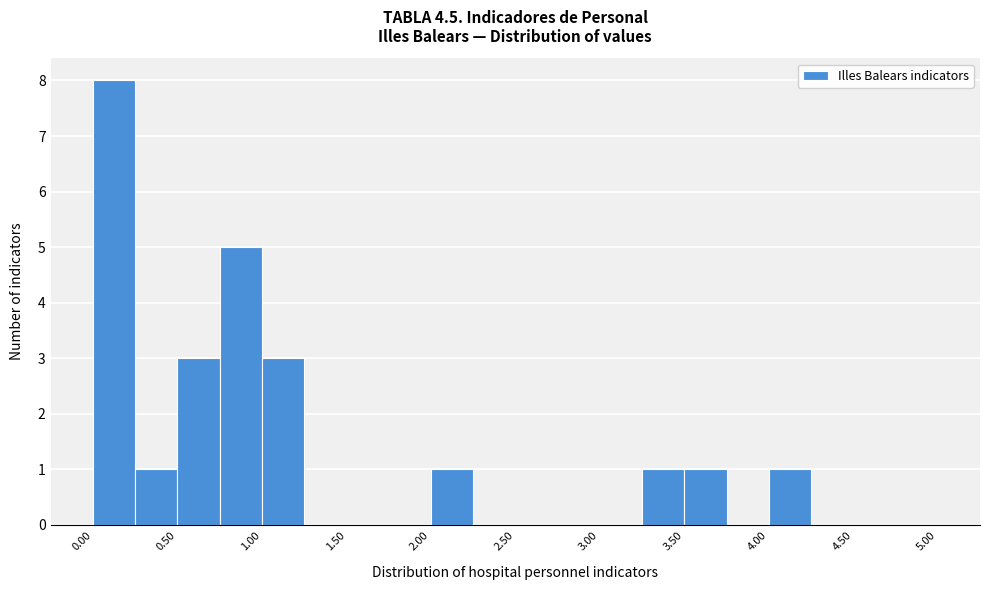

What is the height of the bar covering 0.00 to 0.25 on the x-axis? The values are not printed on the chart, so give them approximately, as read against the axis.

8